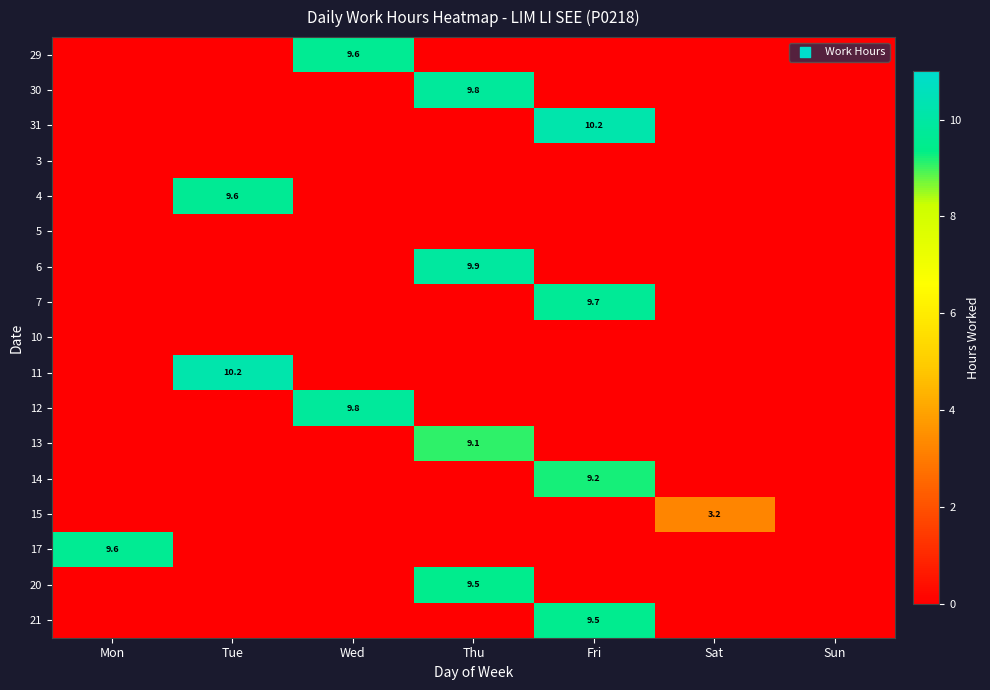

How many categories are shown in the chart?

7